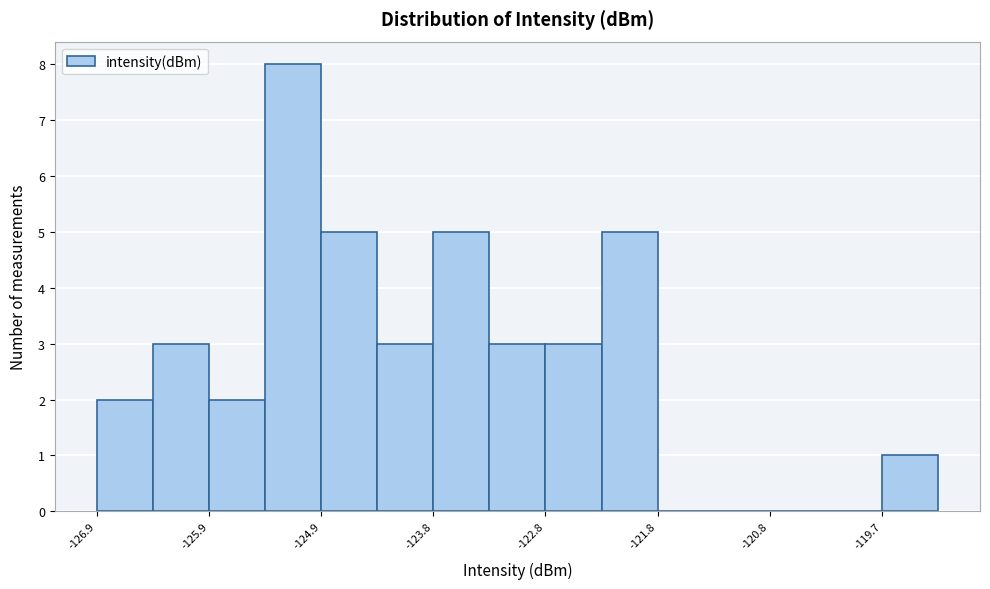

Read against the x-axis, roughly where is the centre of the tallest bar?

-125.2